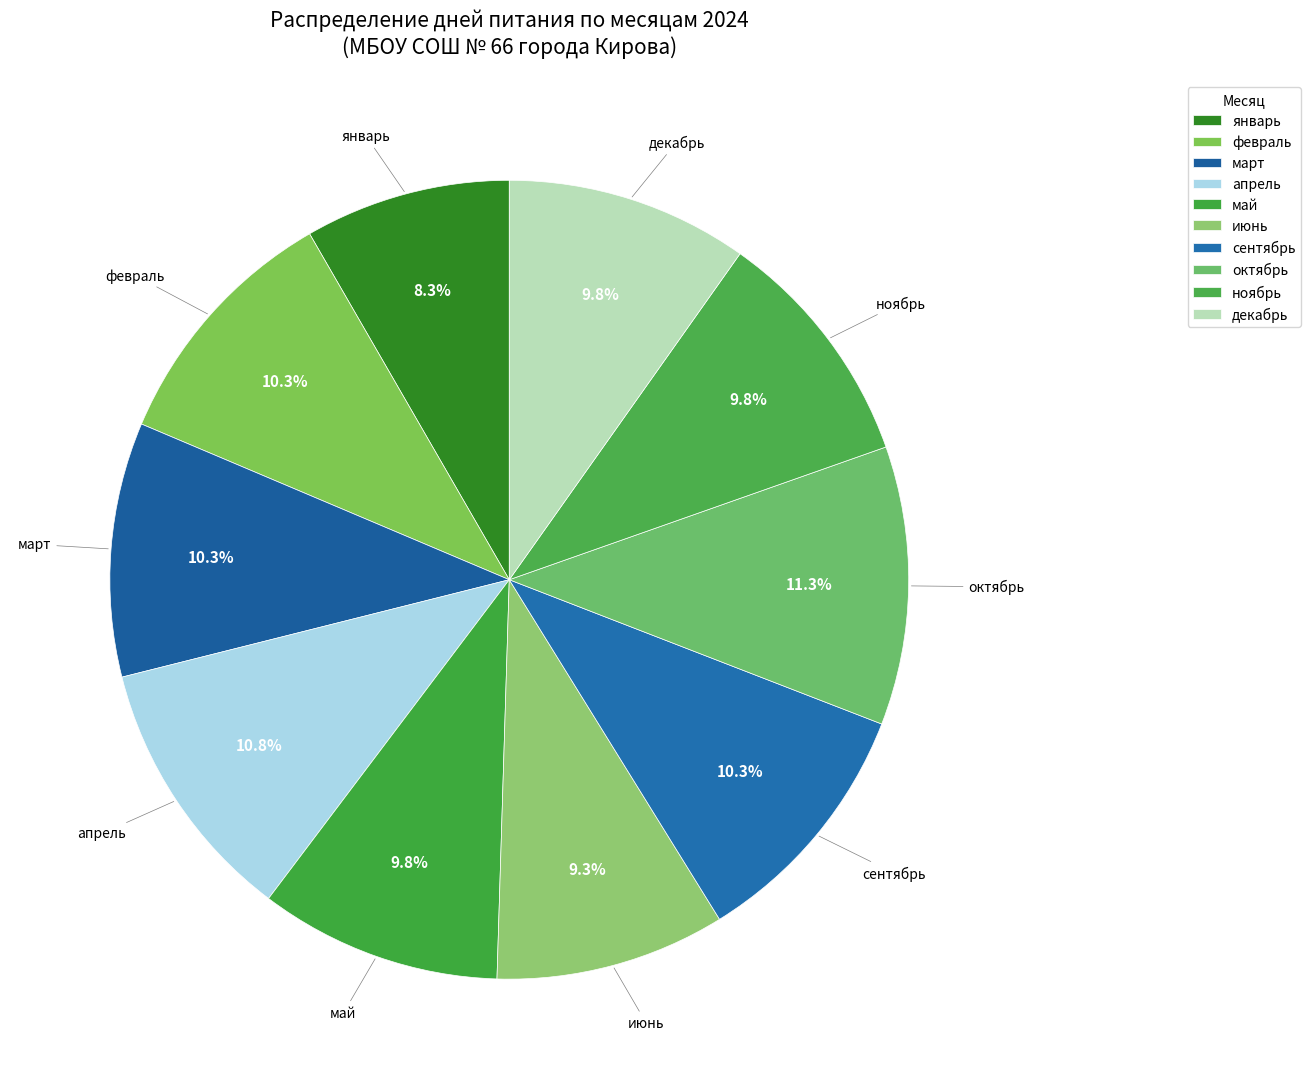

How many slices are in this pie chart?

10